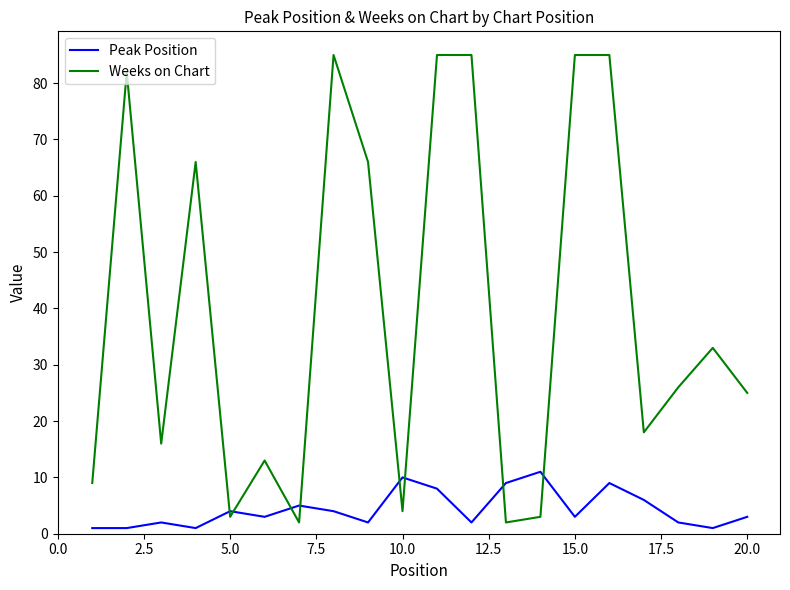

True or false: Peak Position and Weeks on Chart intersect in this chart.

True